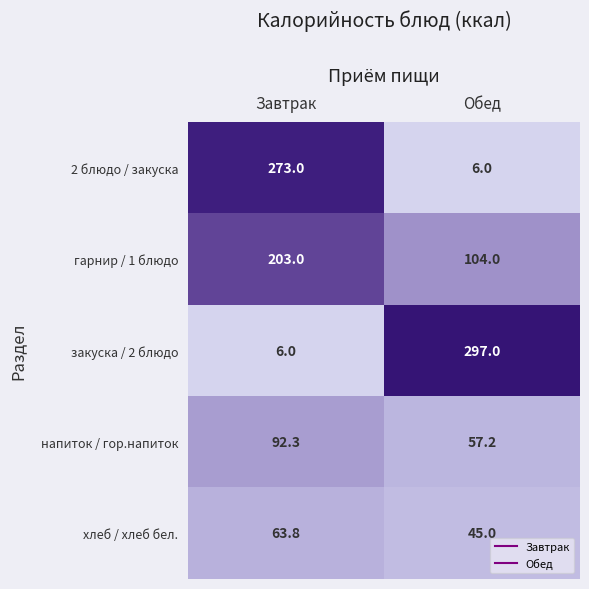

At which category is the sum across all series the highest?

Завтрак